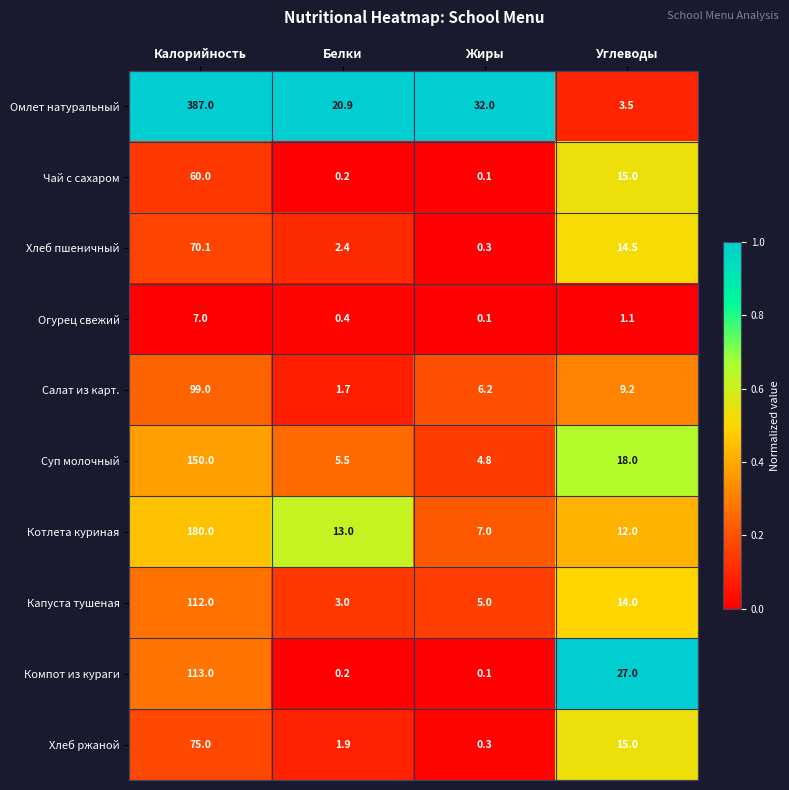

Where is Омлет натуральный nearest to the value 195?

Жиры